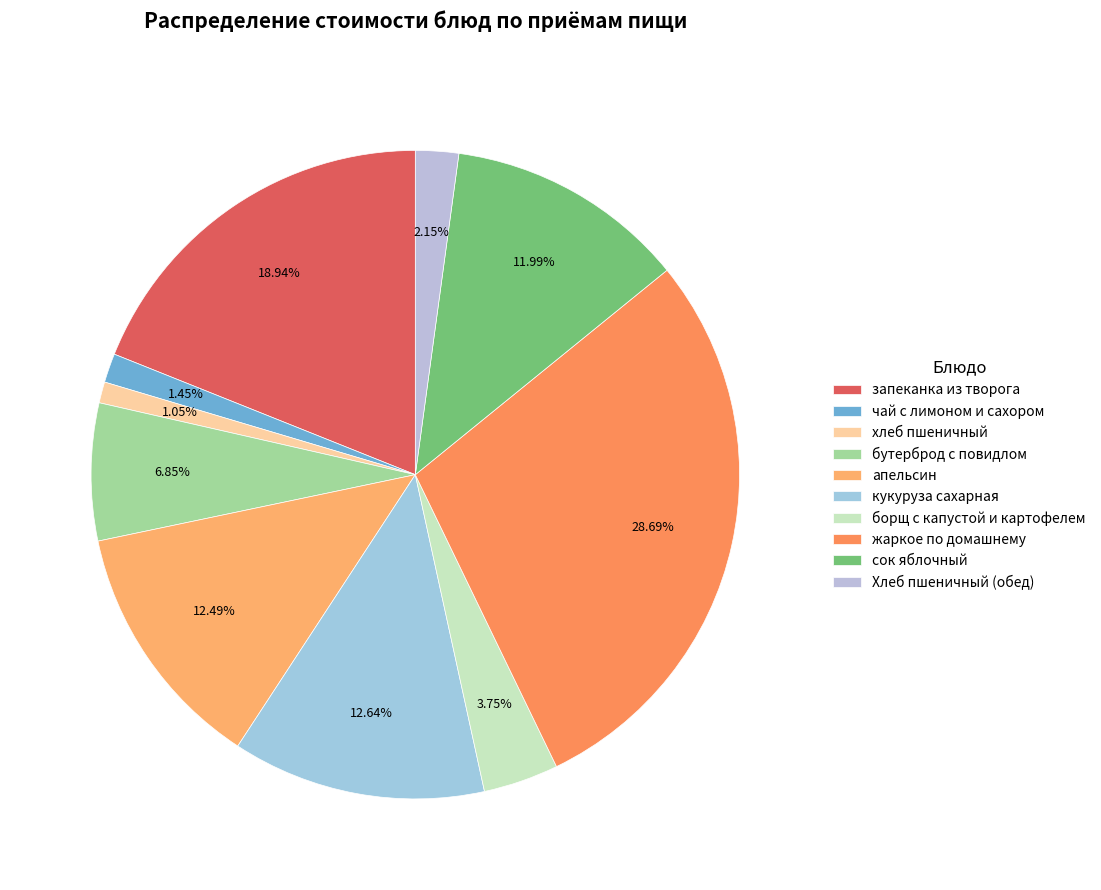

How many segments does this pie chart have?

10